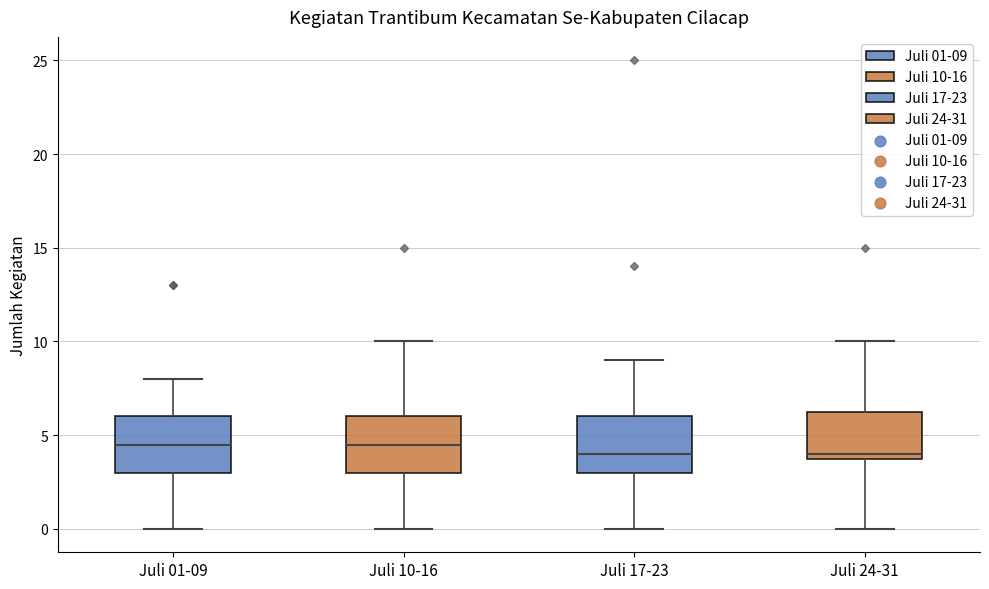

Reading left to right, read every box against the y-axis: the position of its median line, the range the box covers, and the ends of its whiskers. The values are not printed on the chart, so give them approximately, as read against the axis.

Juli 01-09: median 4.5, box 3.0 to 6.0, whiskers 0.0 to 8.0
Juli 10-16: median 4.5, box 3.0 to 6.0, whiskers 0.0 to 10.0
Juli 17-23: median 4.0, box 3.0 to 6.0, whiskers 0.0 to 9.0
Juli 24-31: median 4.0 (just above the box's lower edge), box 4.0 to 6.5, whiskers 0.0 to 10.0